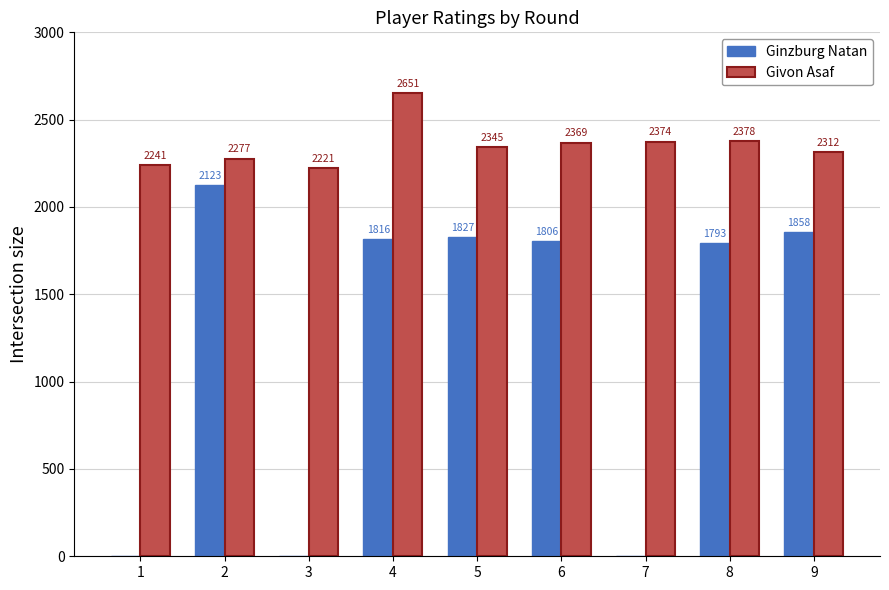

Reading left to right, extract all data points from this chart.

Ginzburg Natan: 1=0	2=2123	3=0	4=1816	5=1827	6=1806	7=0	8=1793	9=1858
Givon Asaf: 1=2241	2=2277	3=2221	4=2651	5=2345	6=2369	7=2374	8=2378	9=2312